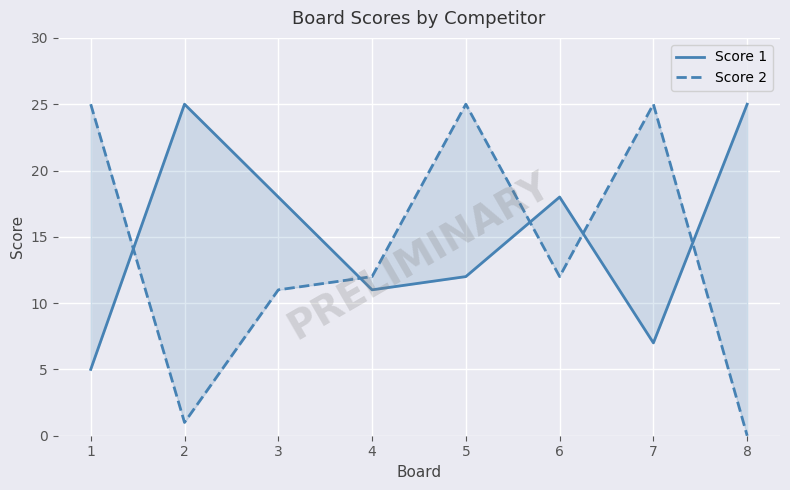

Is it true that Score 2 equals 16 at 3?

False